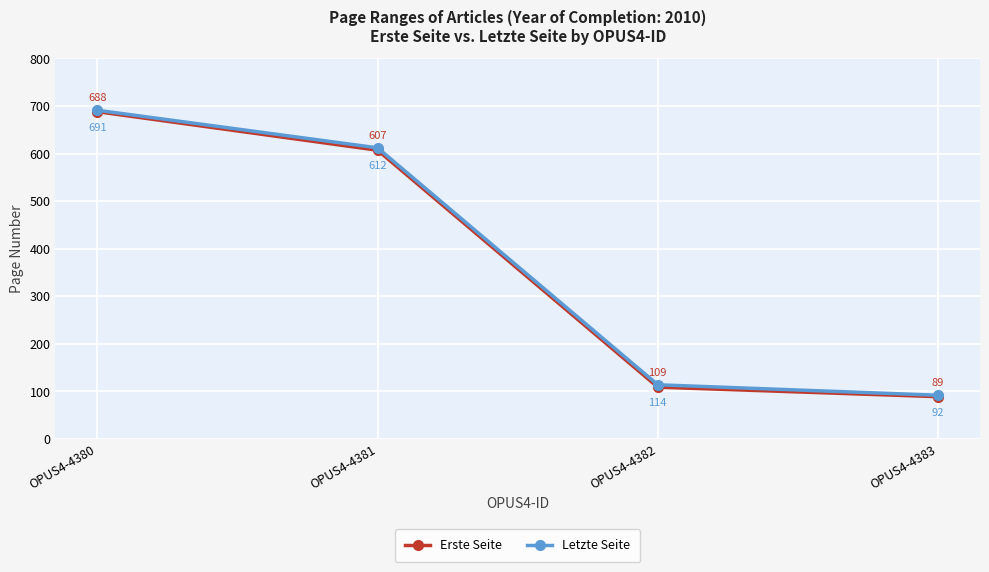

True or false: Letzte Seite has a value of 92 at OPUS4-4383.

True